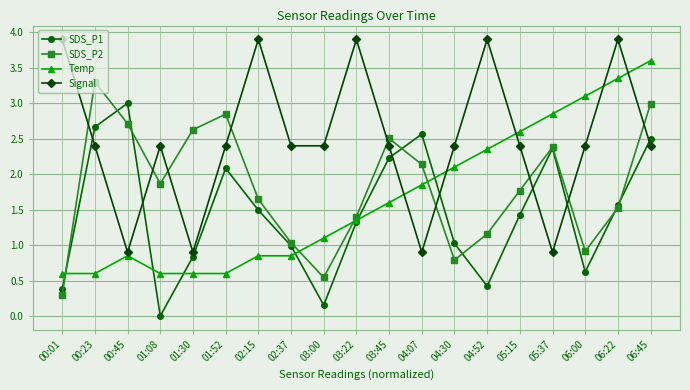

What is the label of the 17th point from the right?

00:45